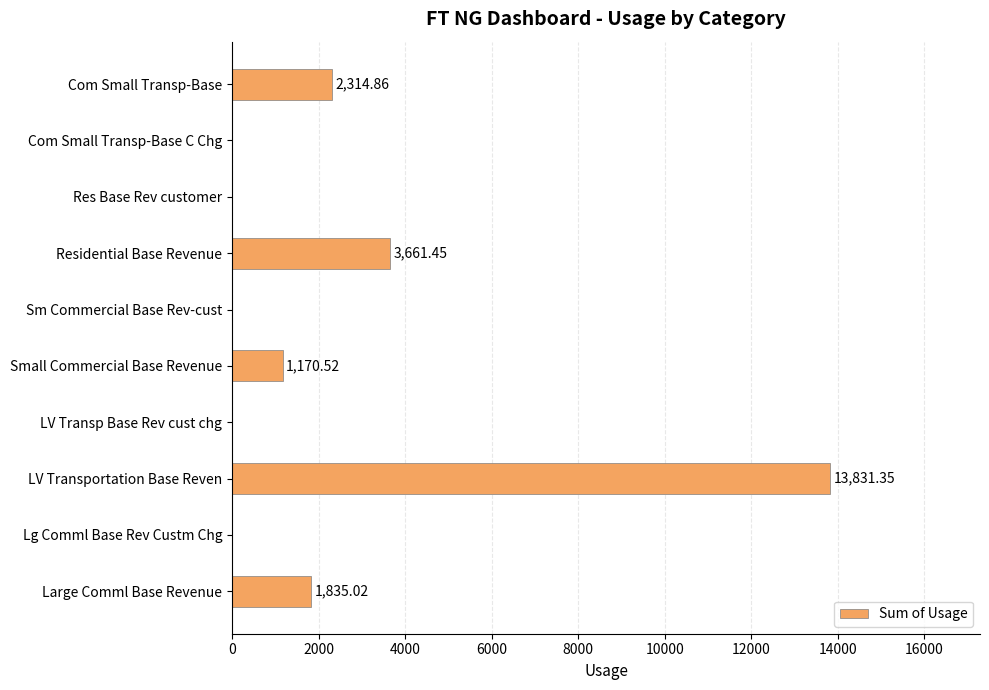

Which category has the highest value across all series?

LV Transportation Base Reven